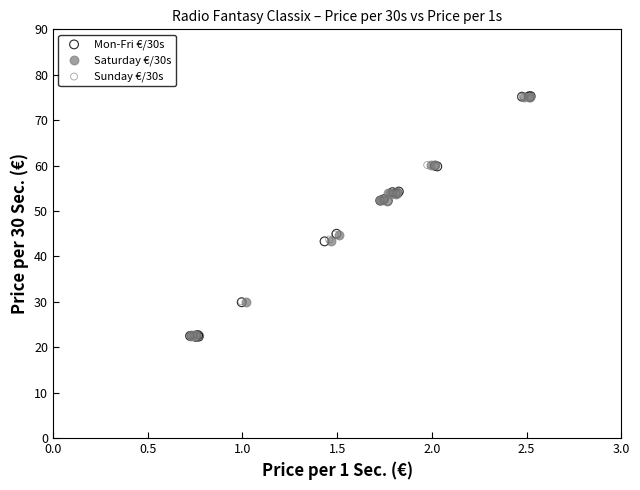

What are all the series names shown in the legend?

Mon-Fri €/30s, Saturday €/30s, Sunday €/30s